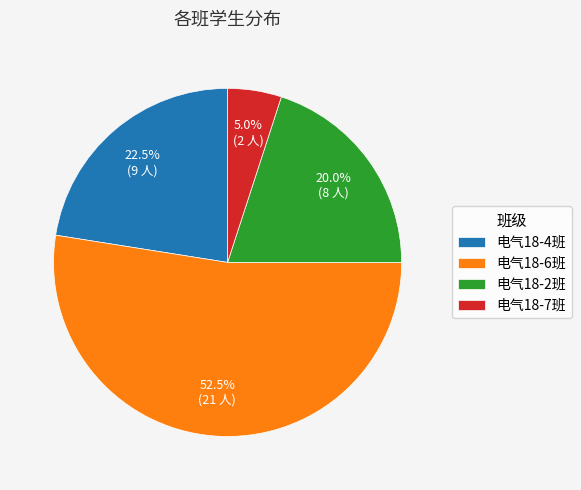

To the nearest percent, what is the average slice percentage?

25%